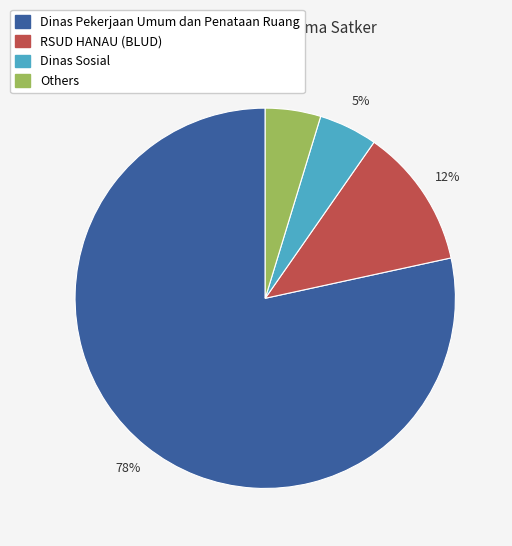

To the nearest percent, what is the average slice percentage?

25%